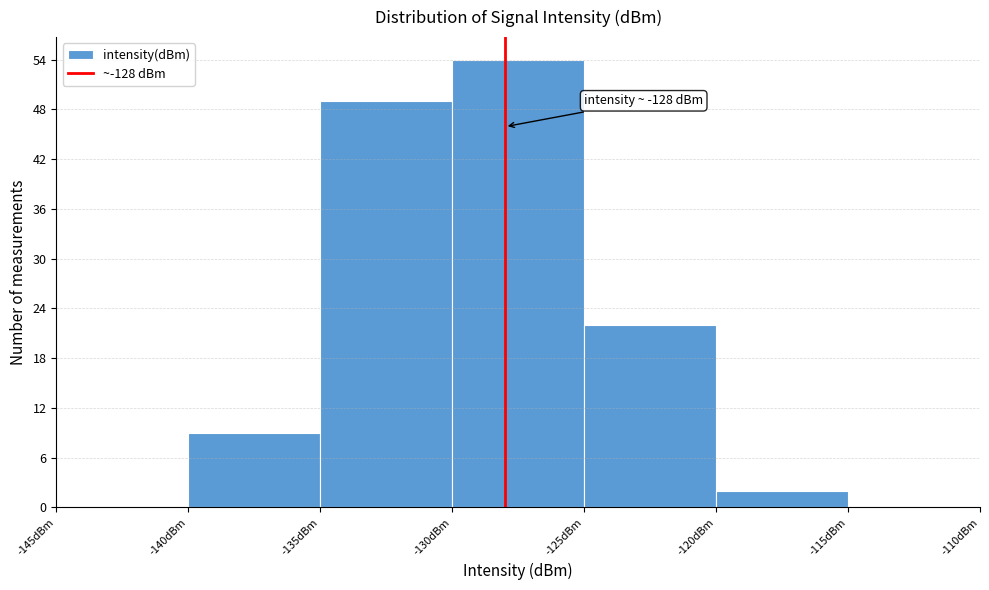

Which range on the x-axis has the tallest bar?

-130 to -125